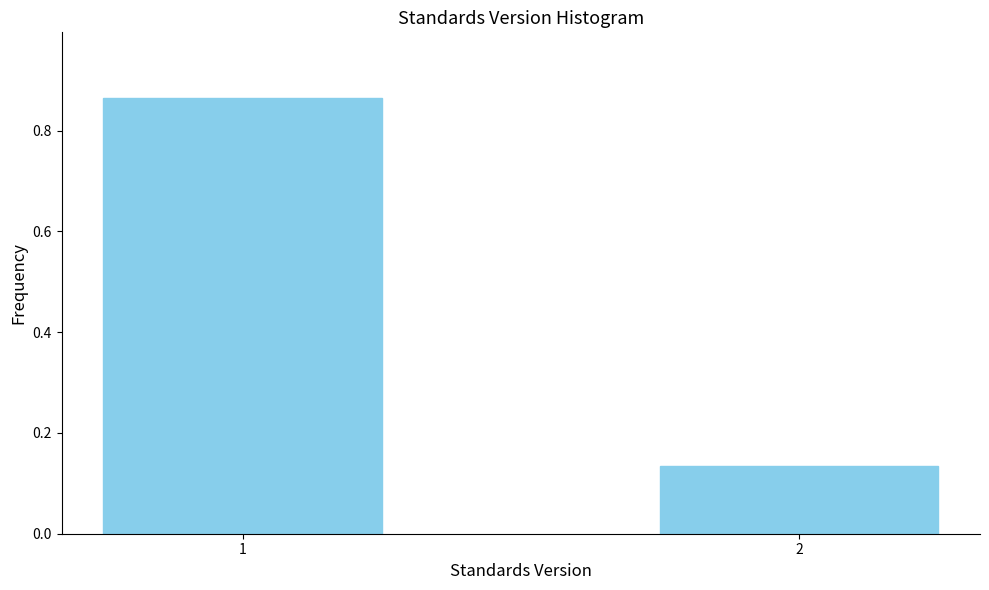

Is it true that the value at 1 is 1.3?

False